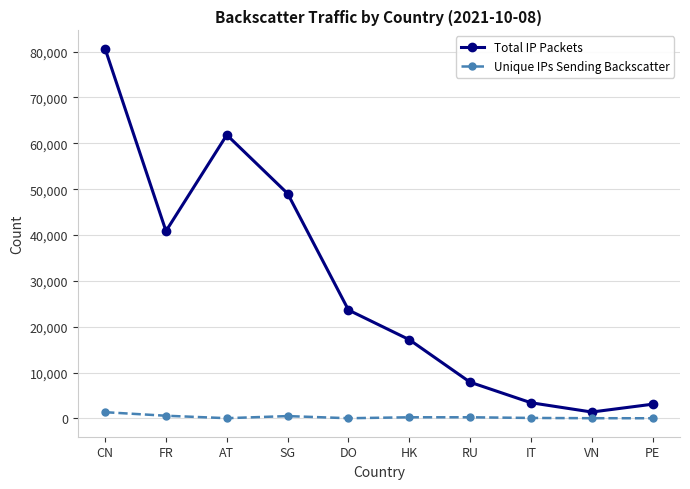

What is the sum of all Unique IPs Sending Backscatter values?

3274